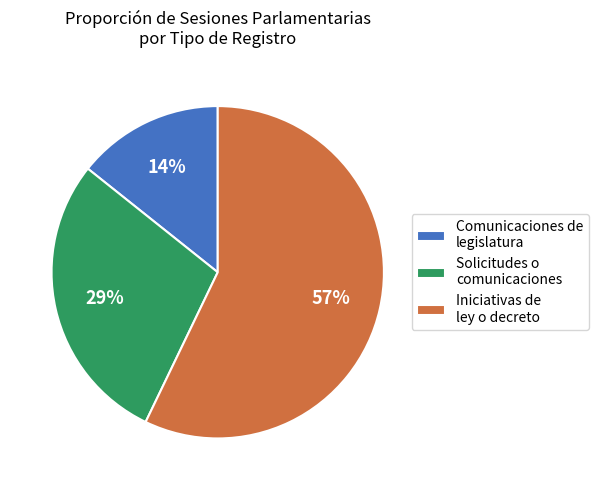

Between Comunicaciones de legislatura and Solicitudes o comunicaciones, which is larger?

Solicitudes o comunicaciones